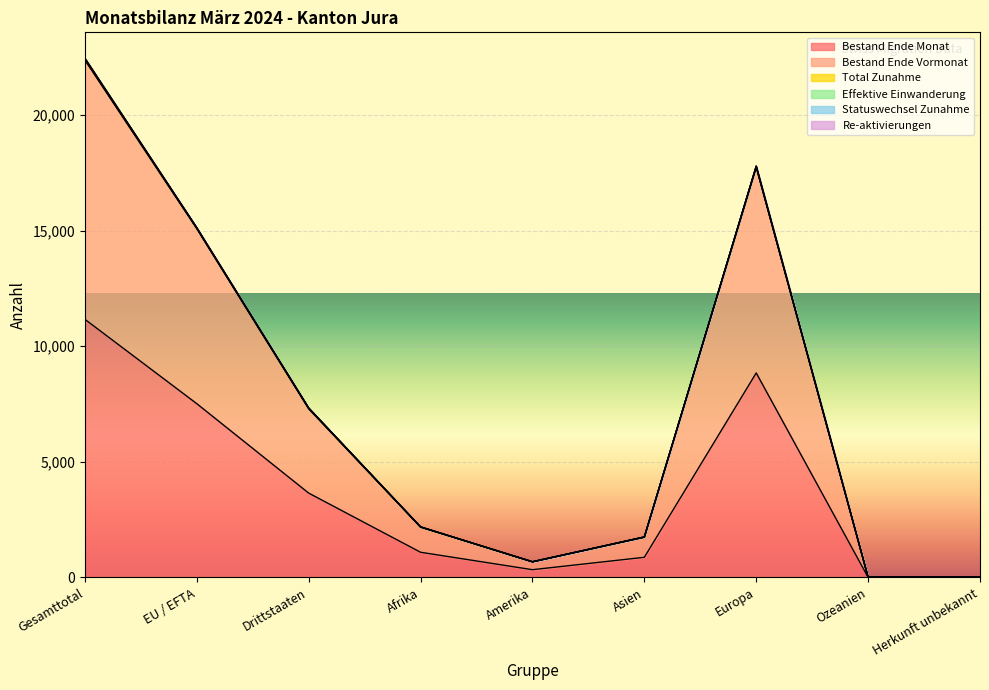

What is the label of the 5th point from the right?

Amerika